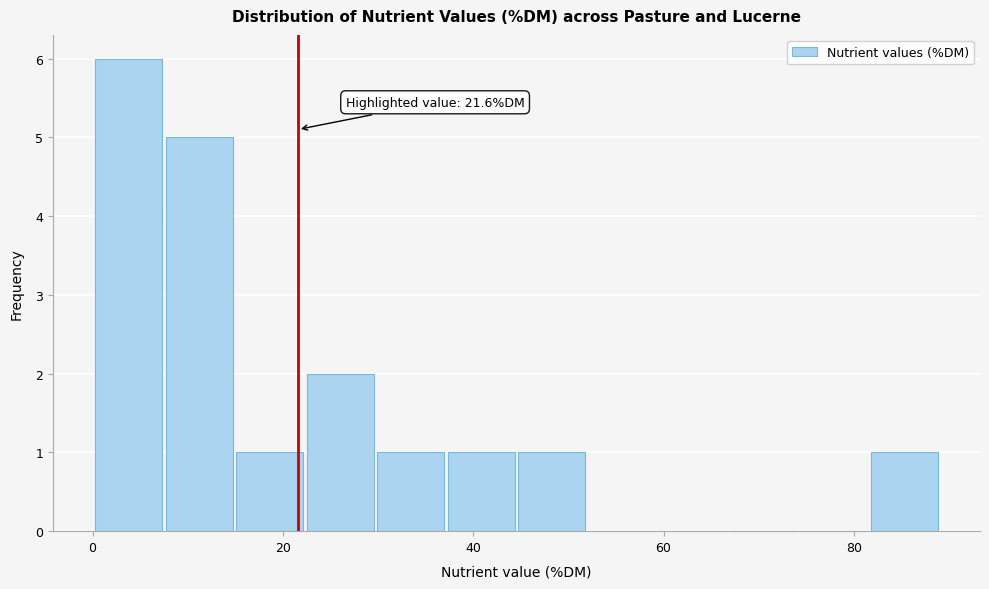

Read against the x-axis, roughly where is the centre of the tallest bar?

4